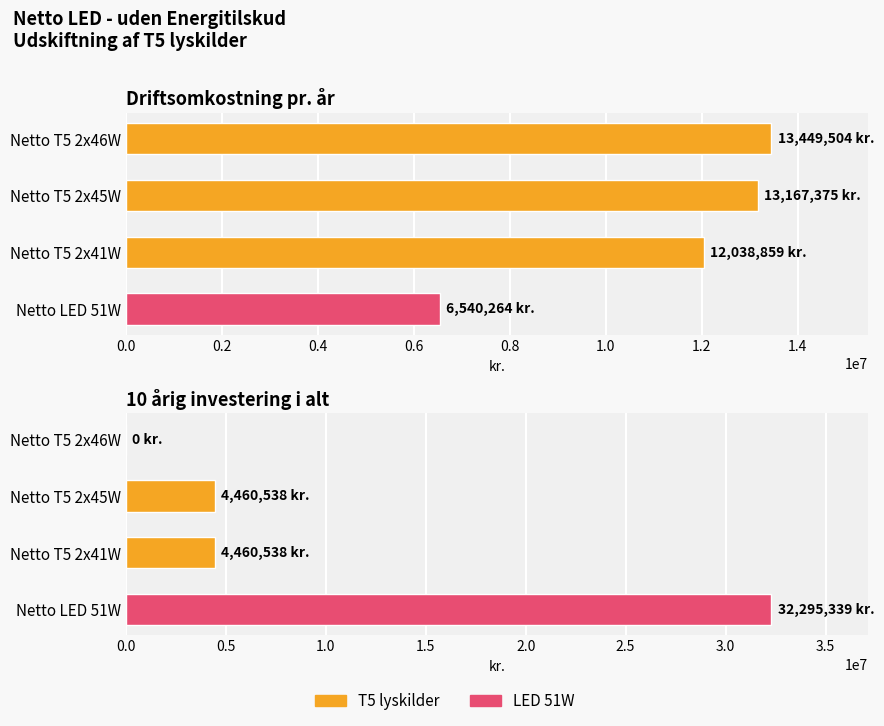

Rank the series by their average value, from highest to lowest.

Driftsomkostning pr. år, 10 årig investering i alt